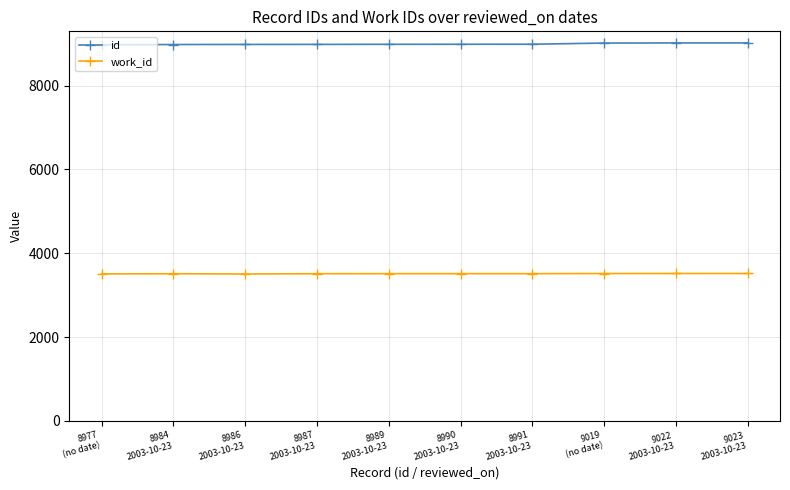

What is the total value across all series at 8987
2003-10-23?

12499